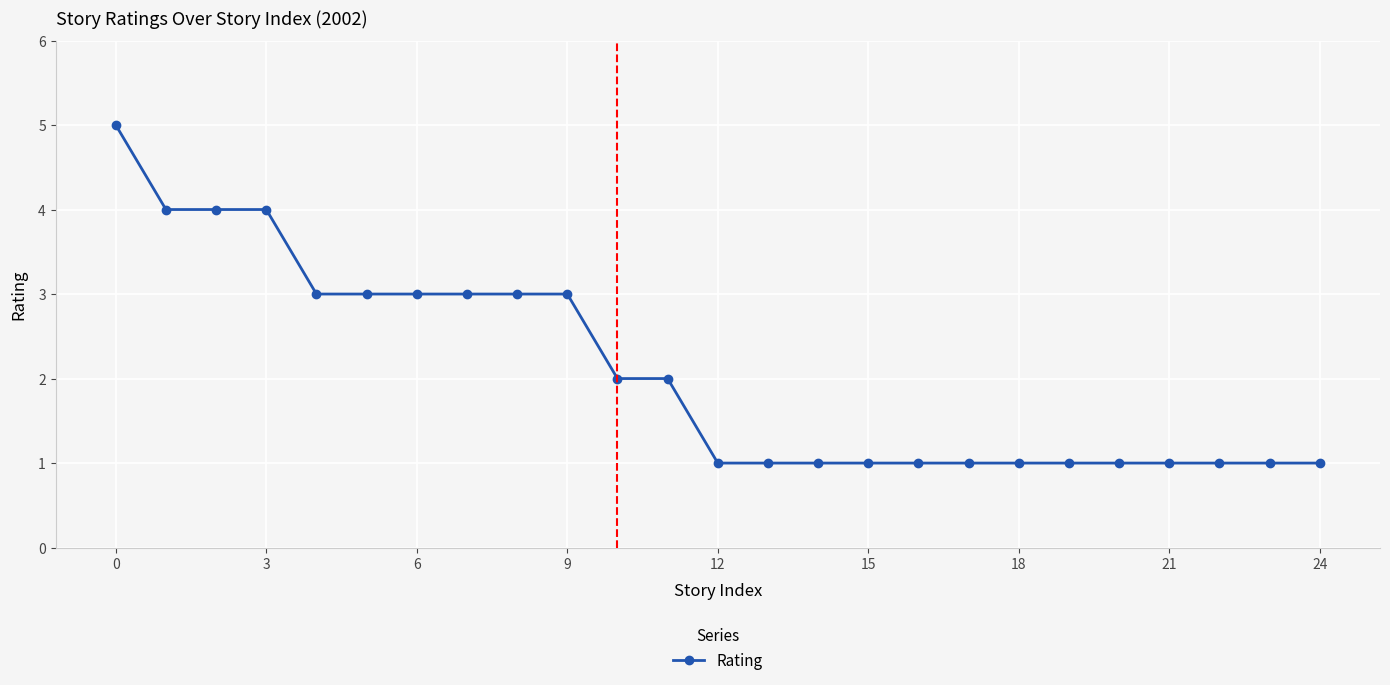

Reading right to left, list all the values displayed in this chart.

1	1	1	1	1	1	1	1	1	1	1	1	1	2	2	3	3	3	3	3	3	4	4	4	5